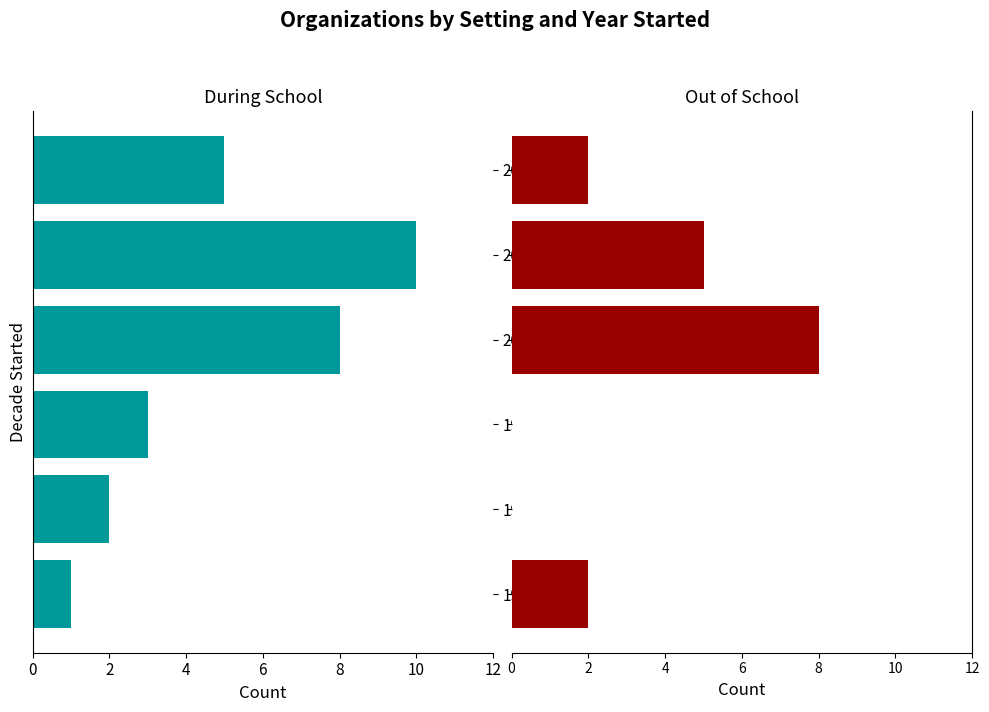

Is it true that During School equals -2 at 1980s?

True